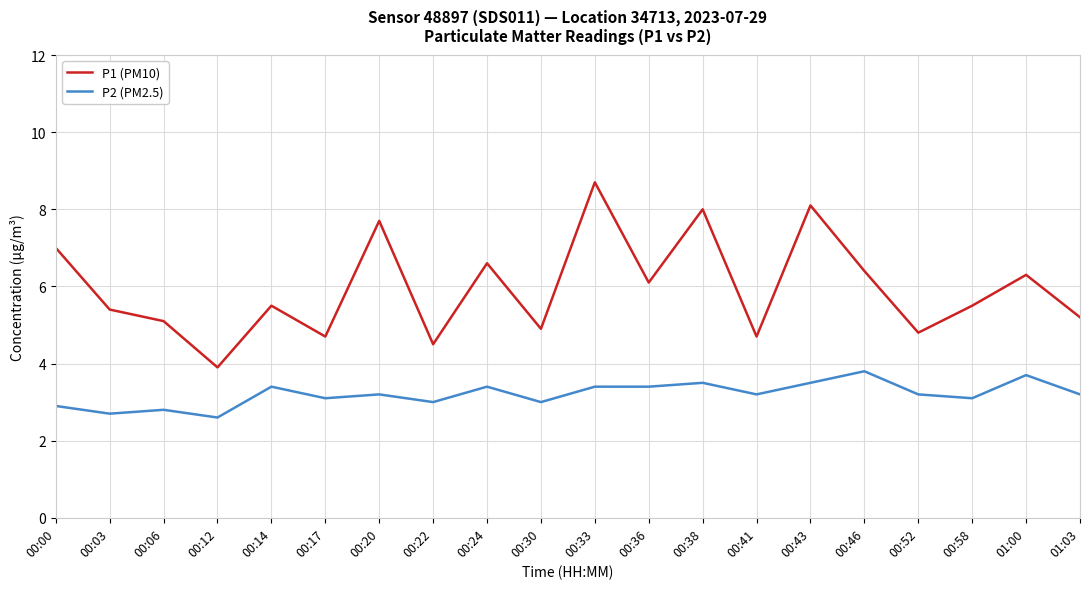

List the series in order of their peak value, highest first.

P1 (PM10), P2 (PM2.5)